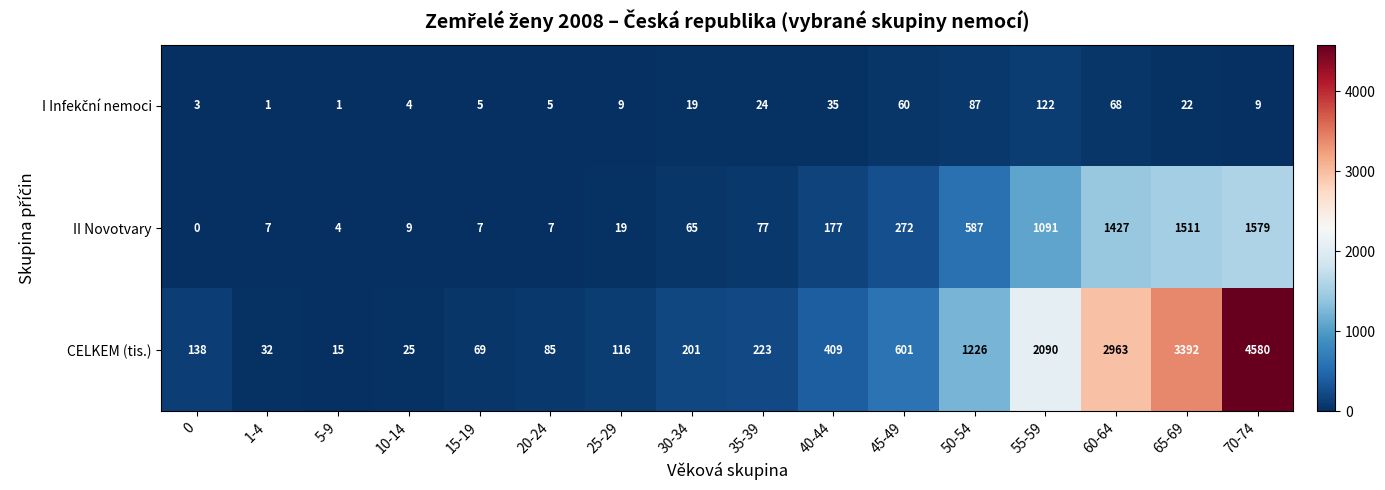

At how many categories does at least one series exceed 4404?

1